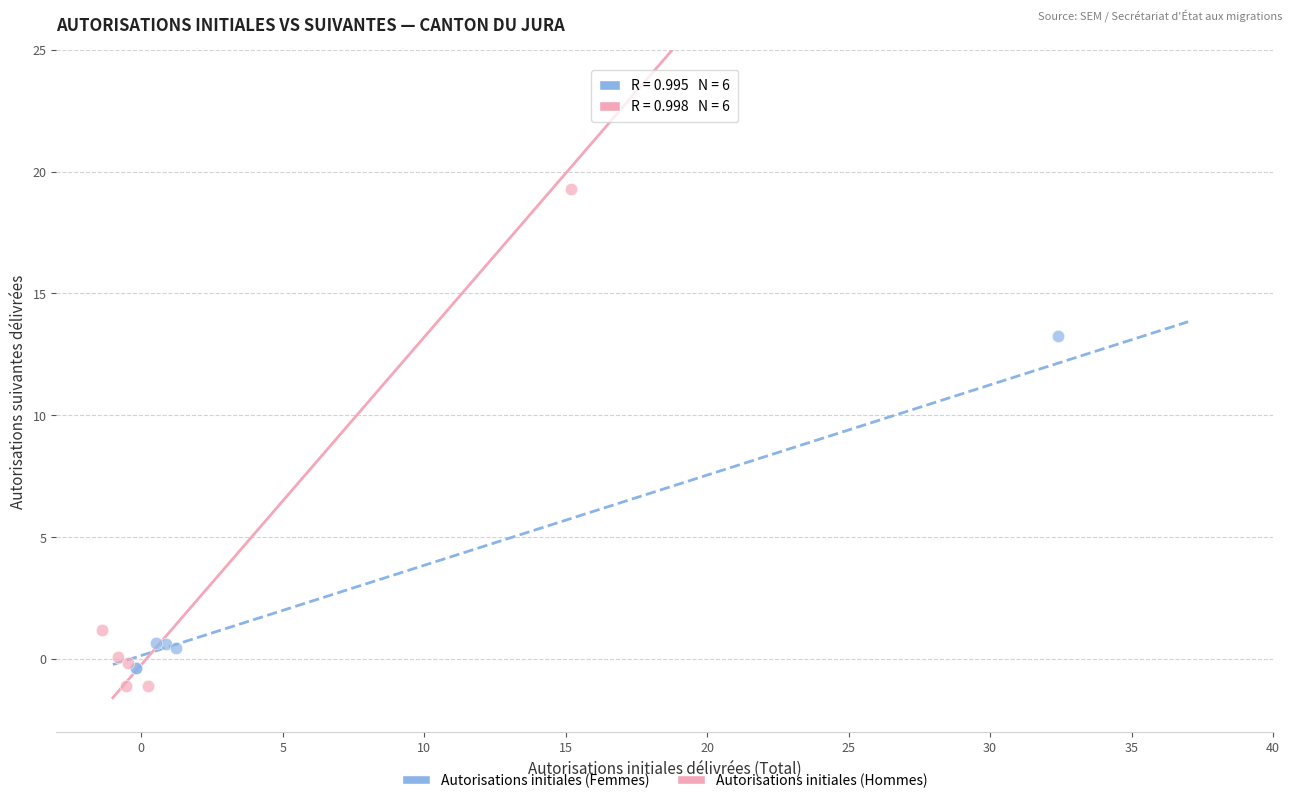

Which series has the widest spread of Y values?

Autorisations initiales (Hommes)